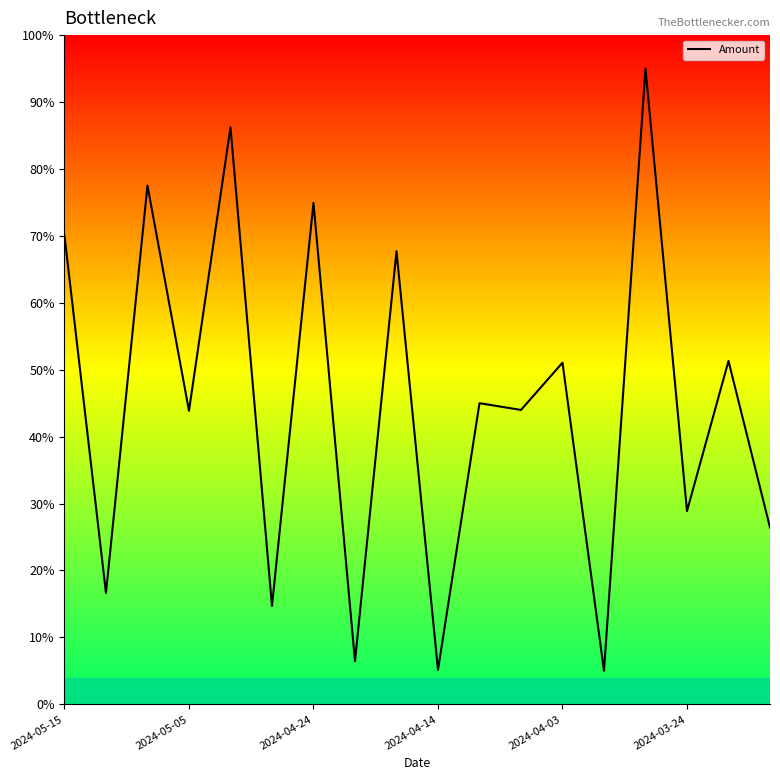

How many data points are less than 44?

9